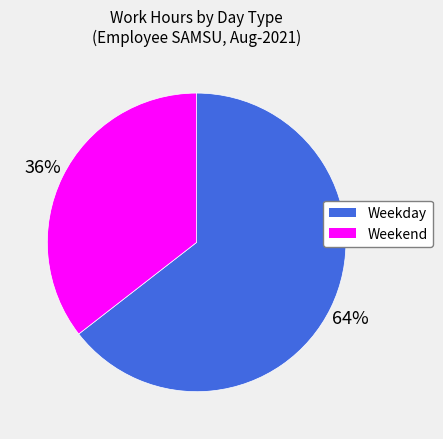

To the nearest percent, what is the average slice percentage?

50%